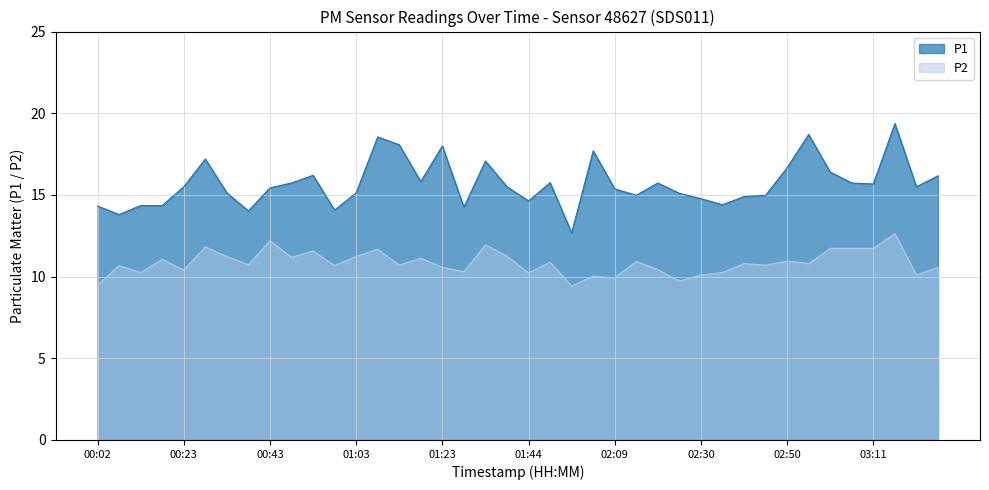

Where is P2 nearest to the value 11?

00:18